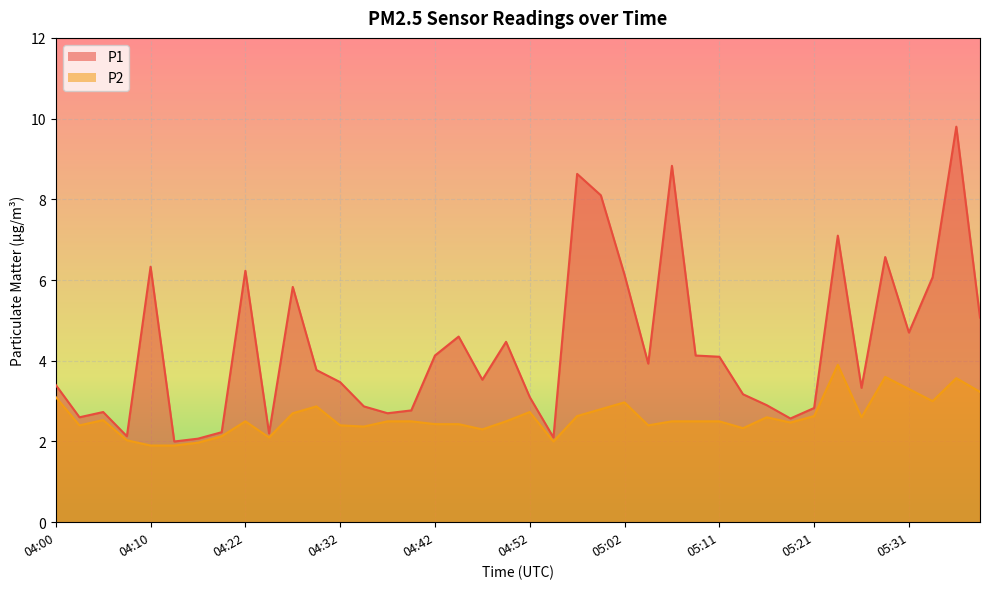

True or false: P2 and P1 cross at least once.

False